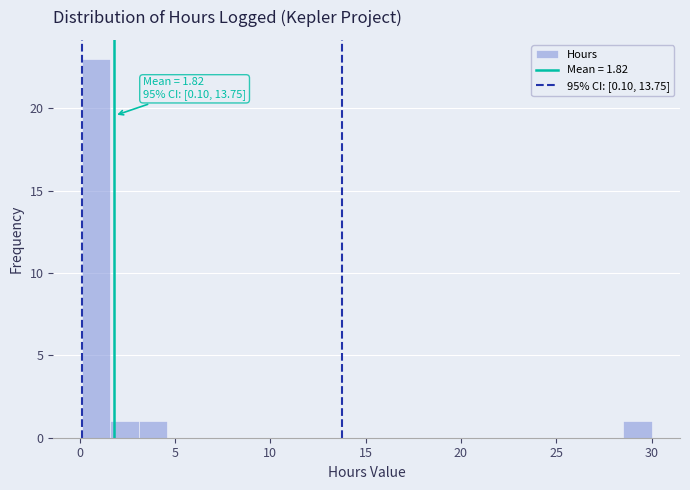

Read against the x-axis, roughly where is the centre of the tallest bar?

1.0